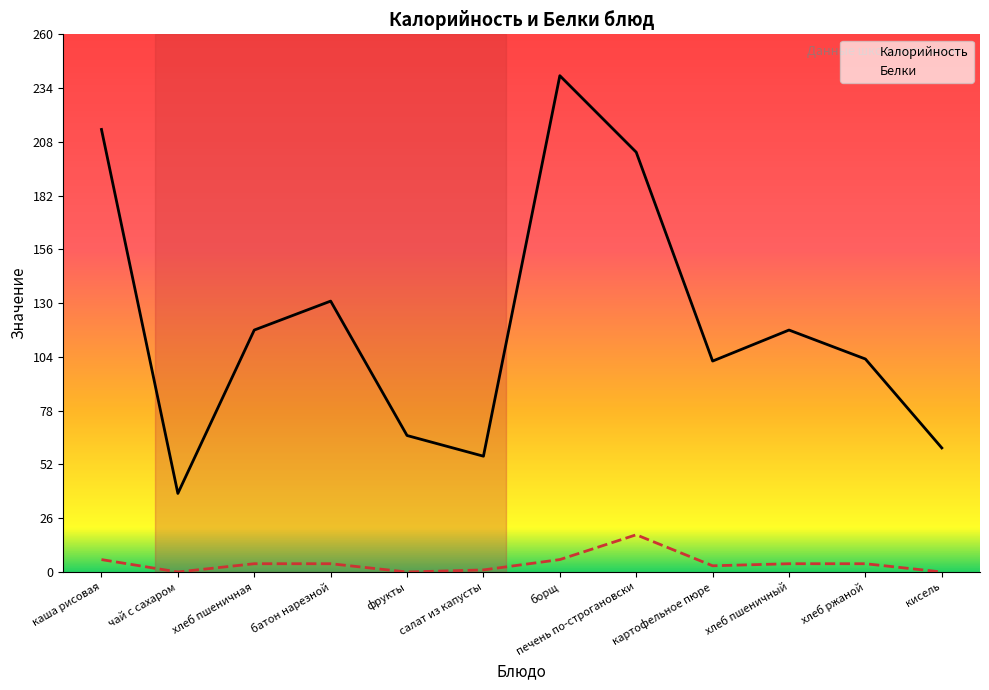

At хлеб ржаной, list the series in order from smallest to largest.

Белки, Калорийность